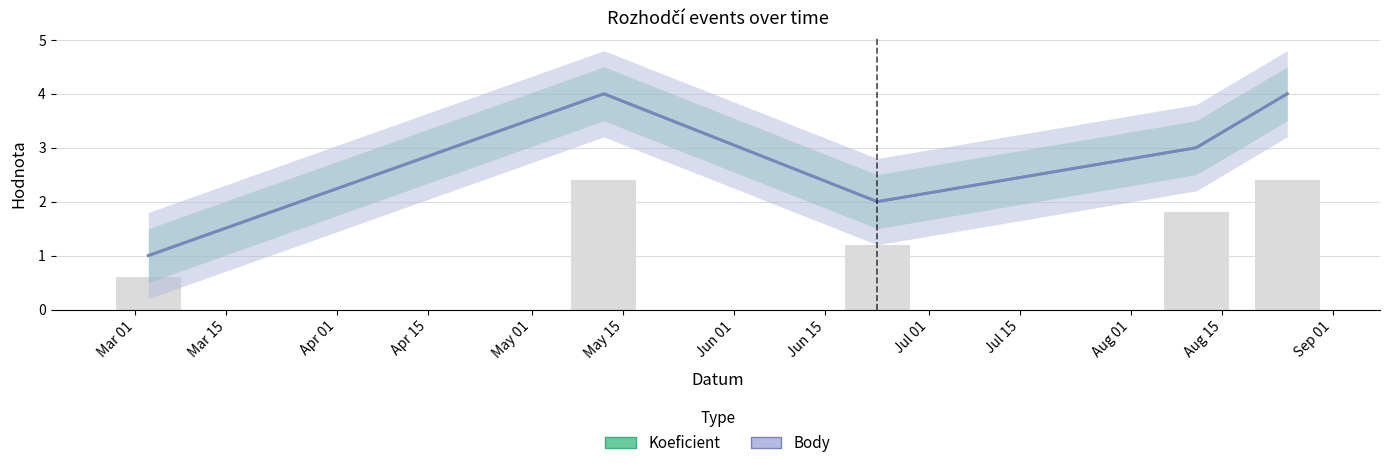

How many data points in Body are above 3?

2